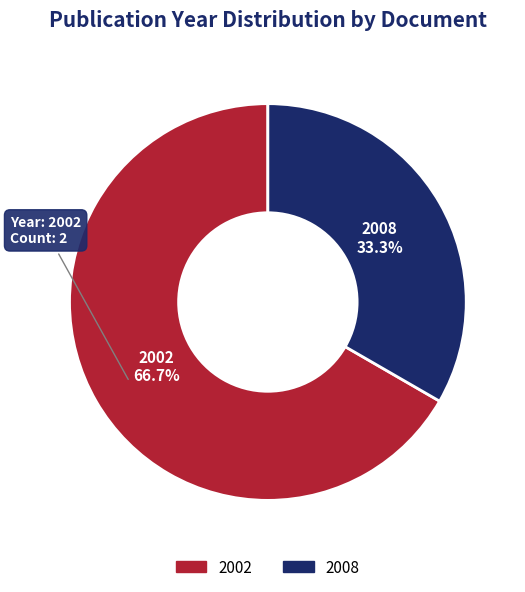

Does any single category account for the majority?

Yes